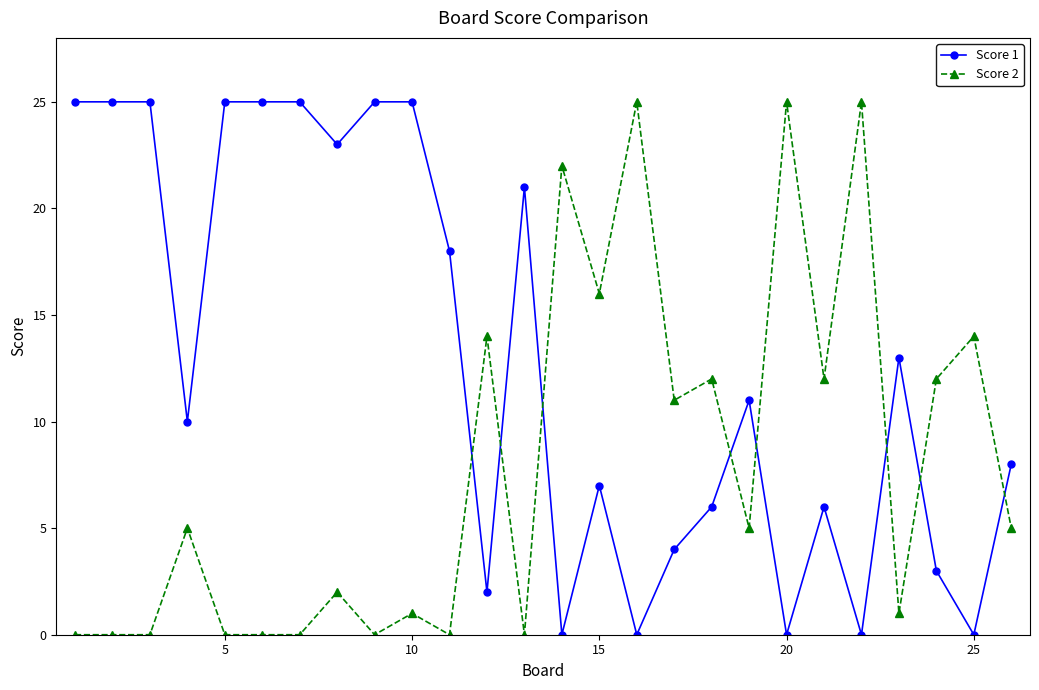

Which series has the largest total across all categories?

Score 1